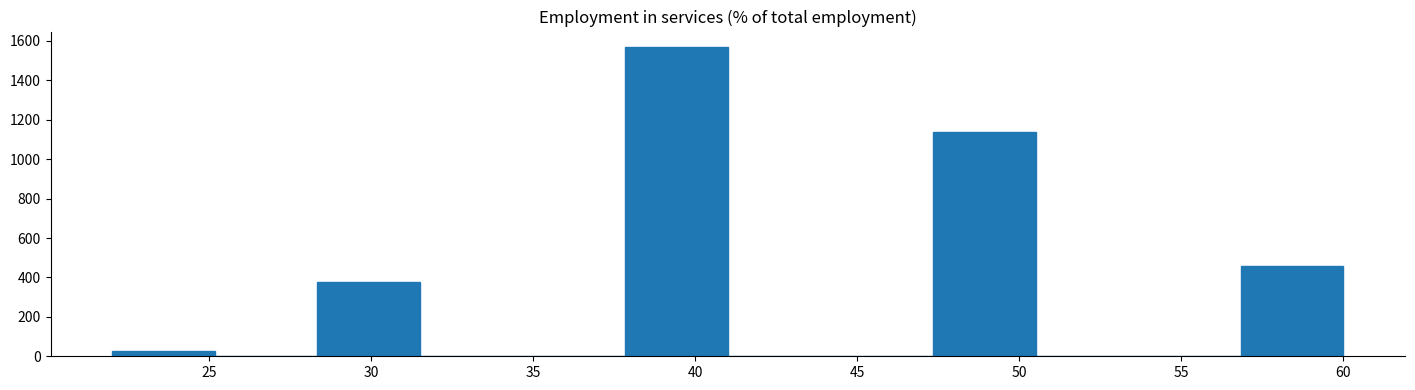

Over which range of the x-axis is the bar tallest?

38.0 to 41.0